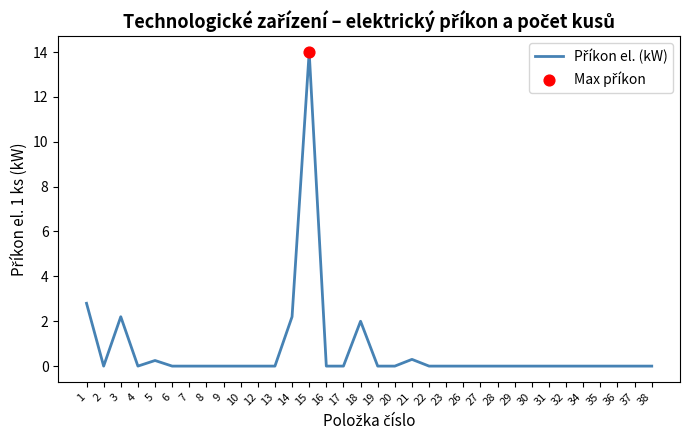

Which has a higher value, 37 or 14?

14